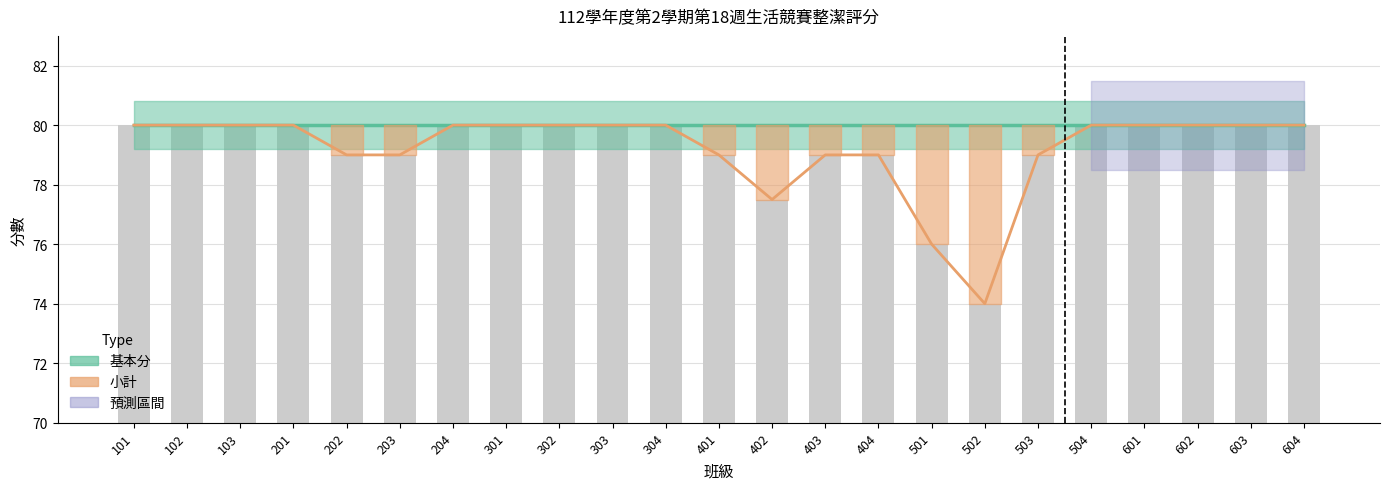

What is the smallest value displayed?

74.0